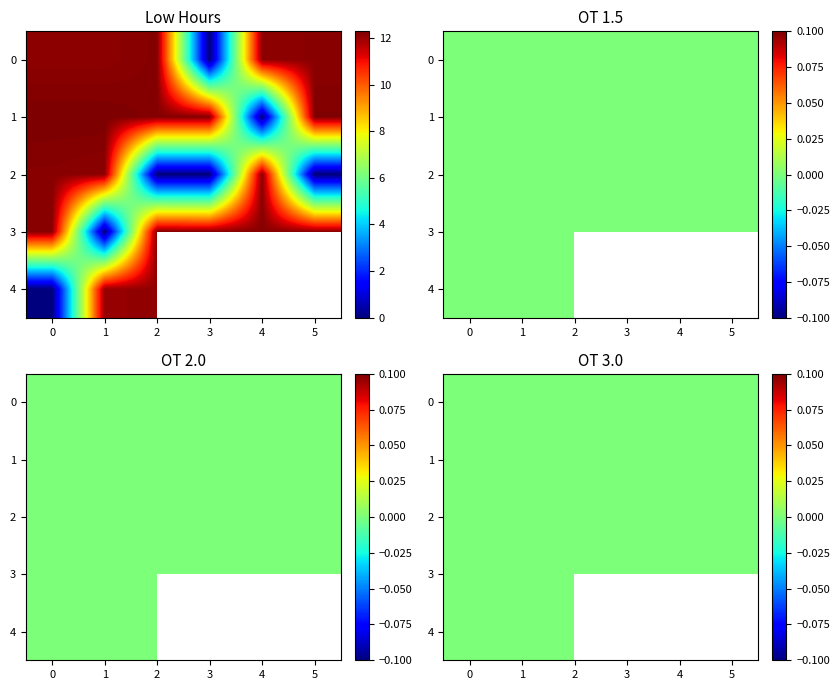

How many categories are shown in the chart?

6